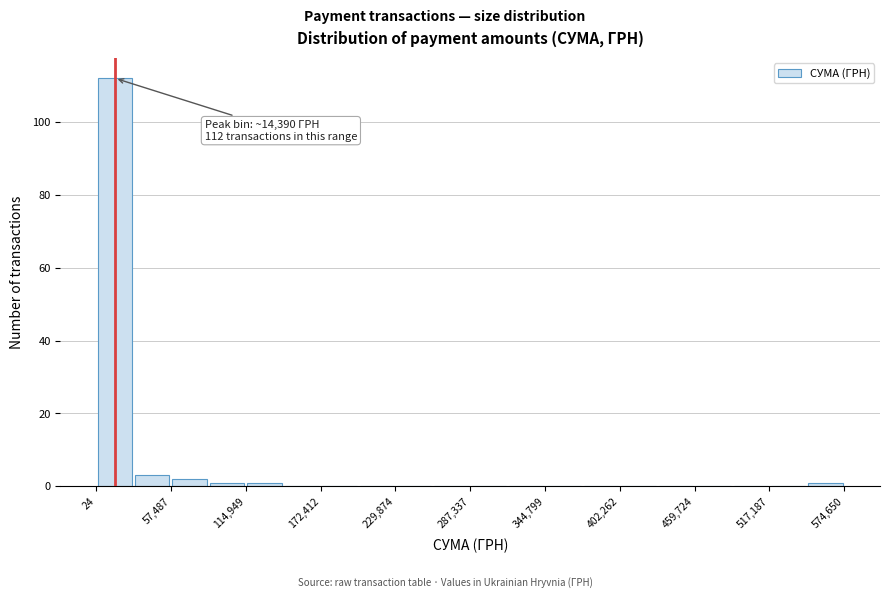

Read against the x-axis, roughly where is the centre of the tallest bar?

10000